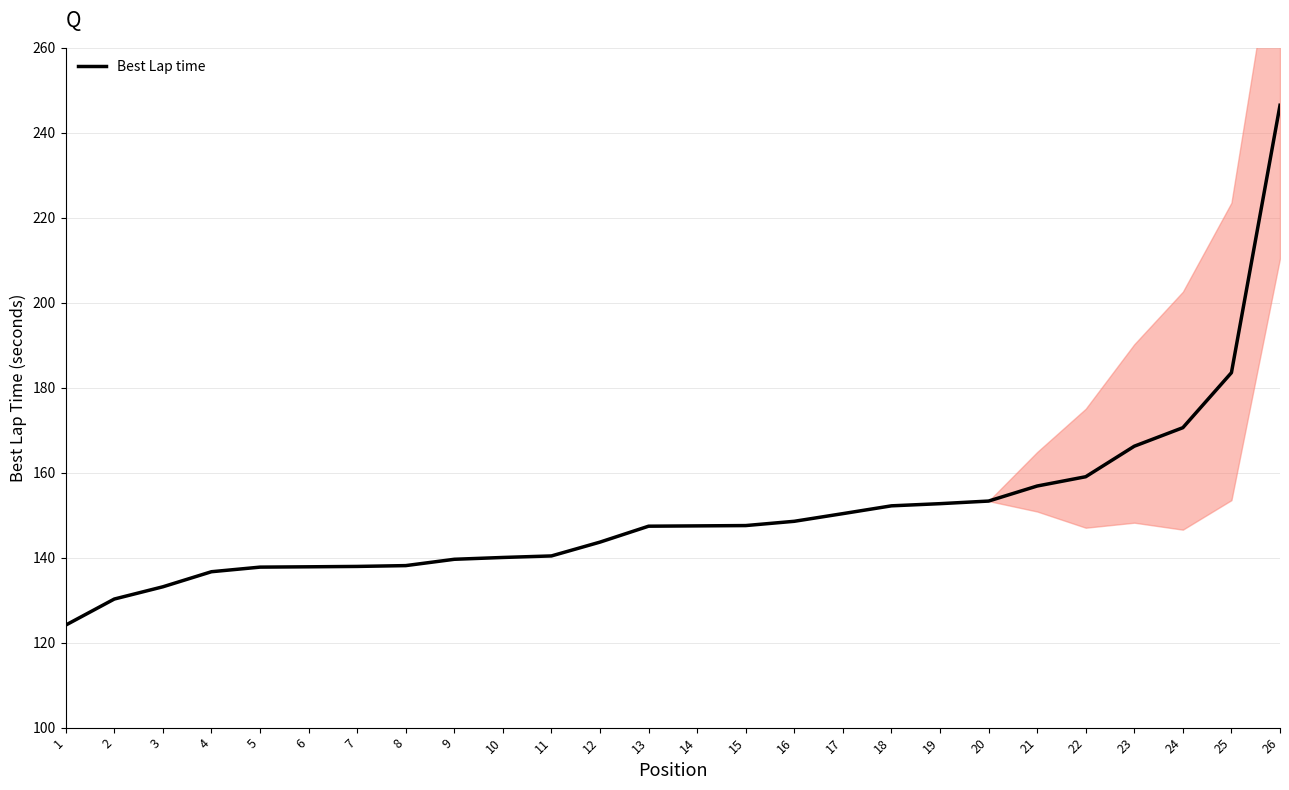

What is the smallest value displayed?

124.1